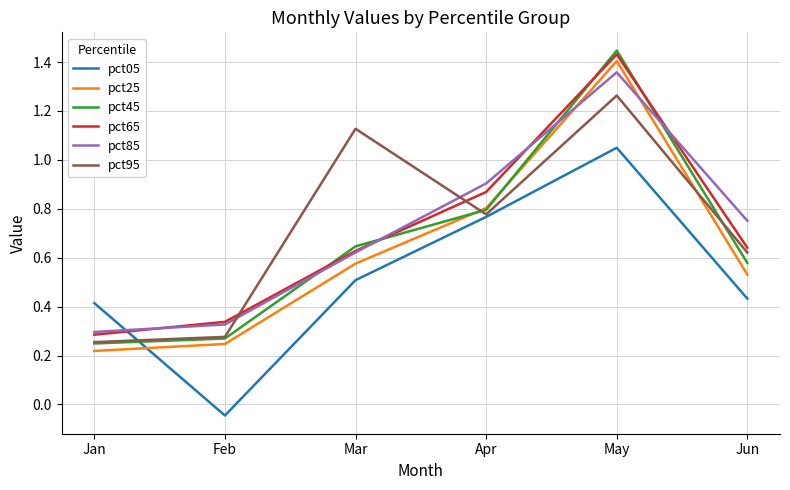

At which category is the sum across all series the highest?

May